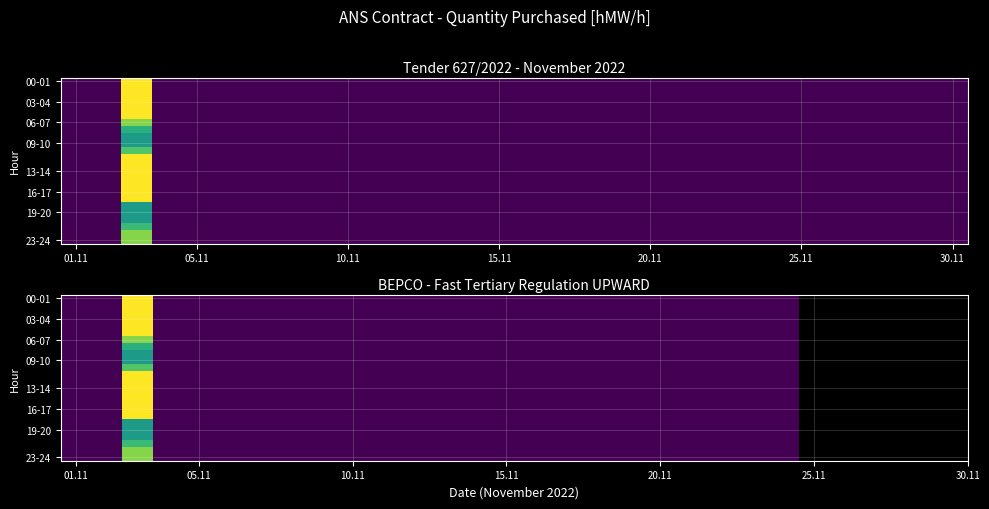

At how many categories does at least one series exceed 12?

1